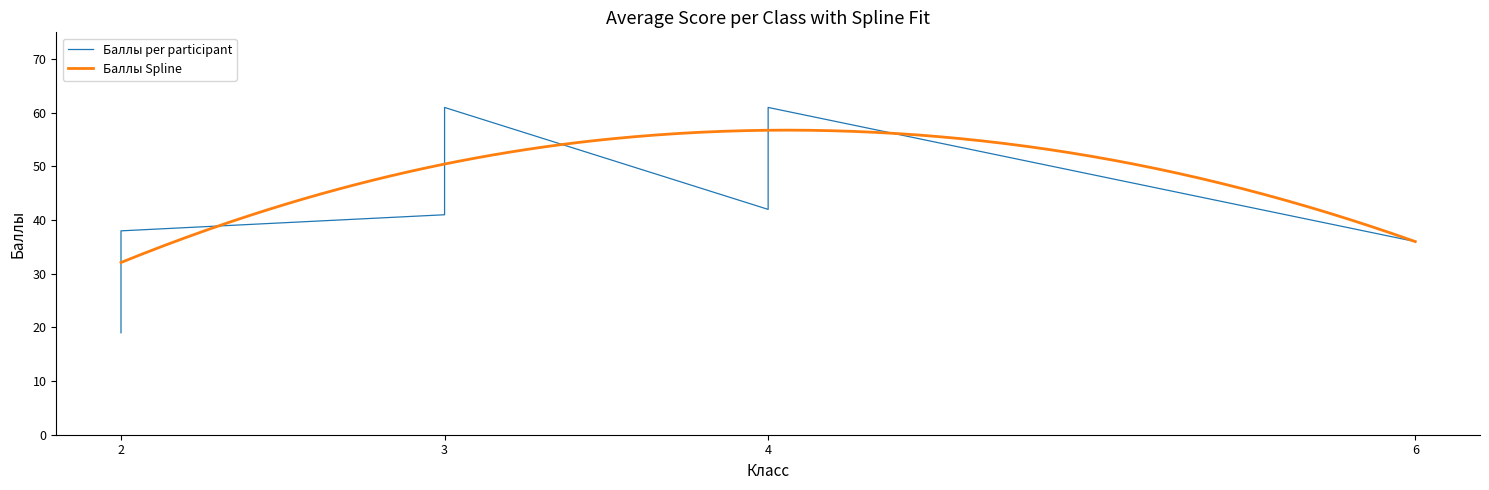

What is the maximum value for Баллы Spline?

56.8